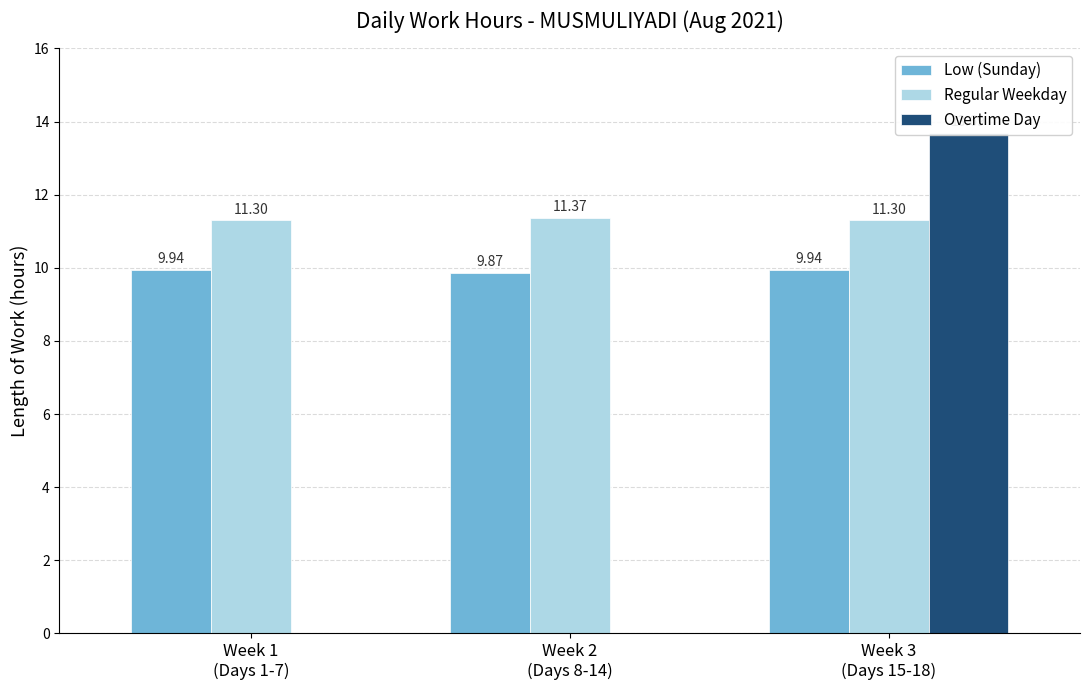

Which series has the largest range (max minus min)?

Overtime Day